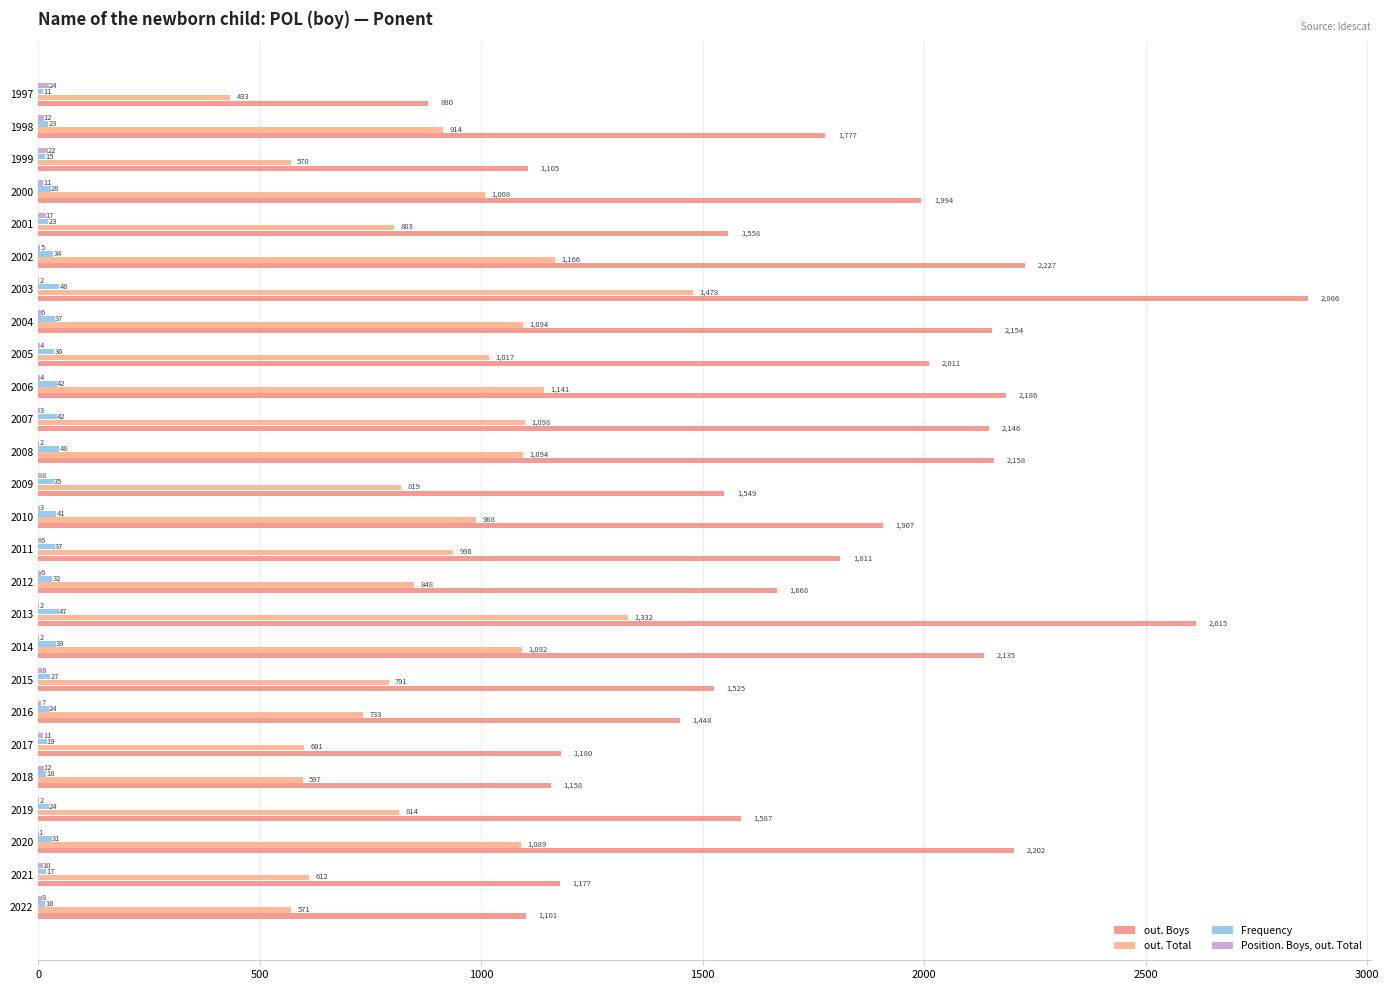

How many data points does each series have?

26